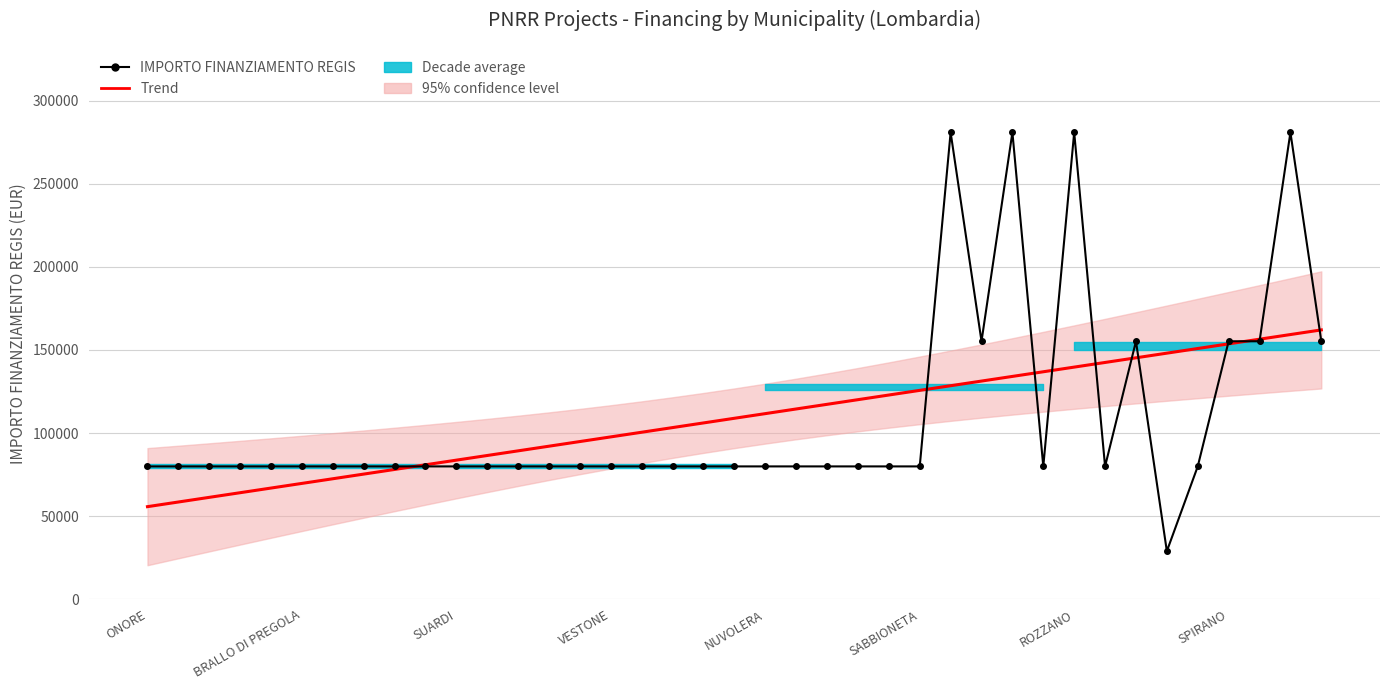

At which category does IMPORTO FINANZIAMENTO REGIS reach its first local valley?

27